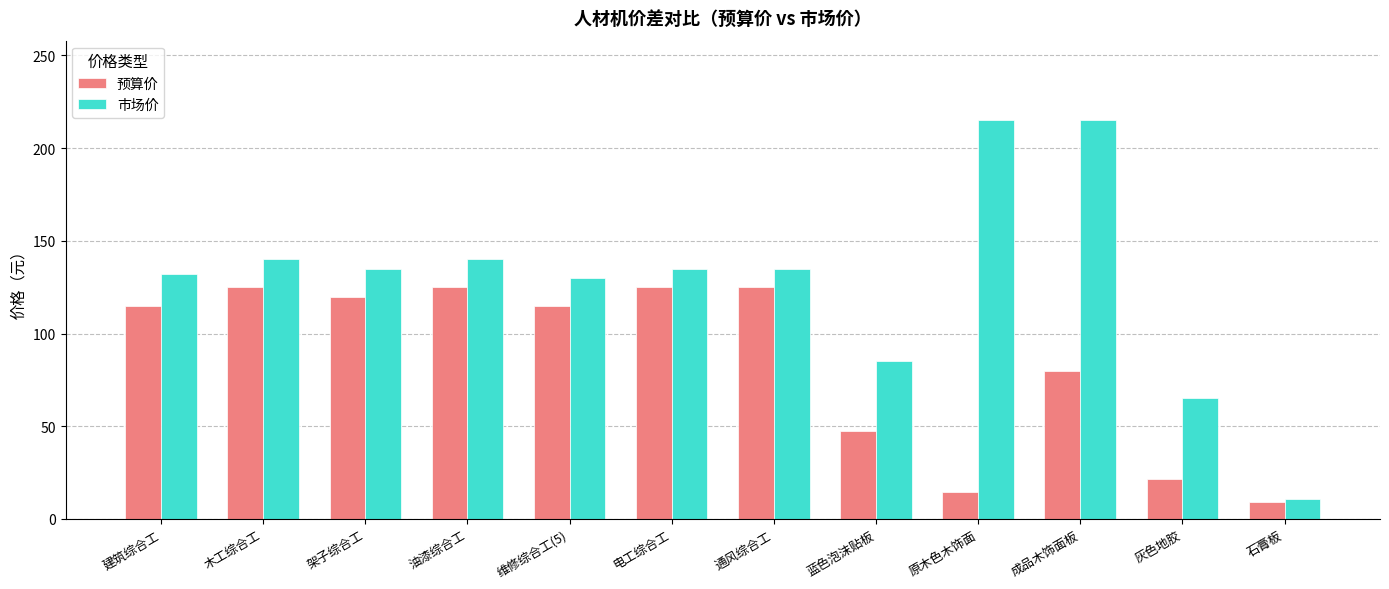

The value of 预算价 at 石膏板 is 9.4. True or false?

True